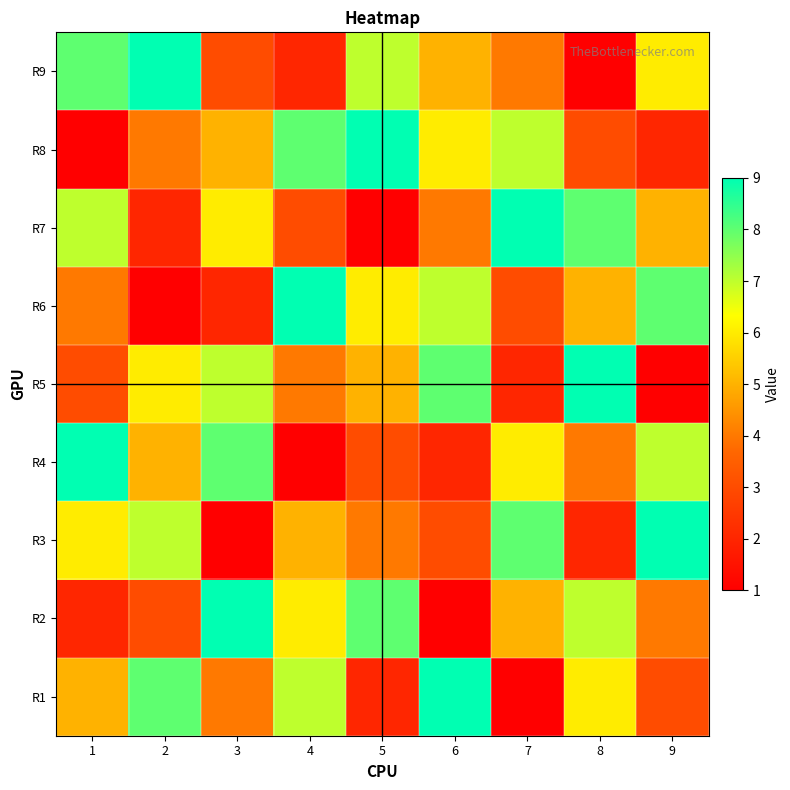

Between 9 and 4, which is larger?

4